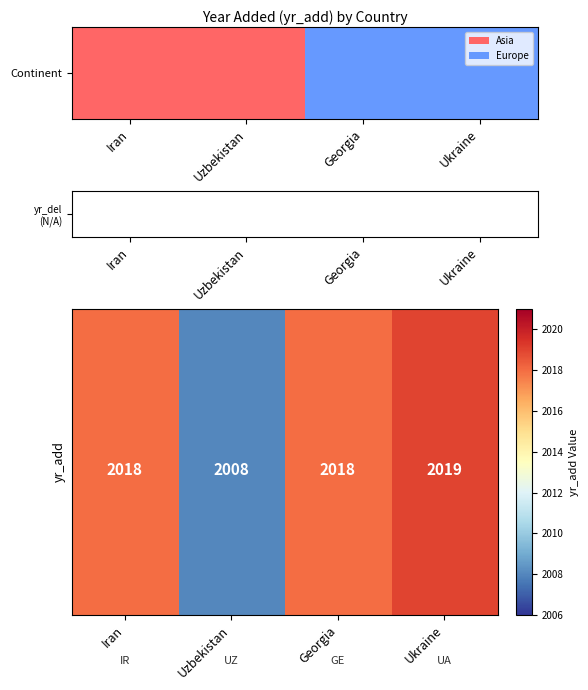

Which has a higher value, Iran or Georgia?

Iran